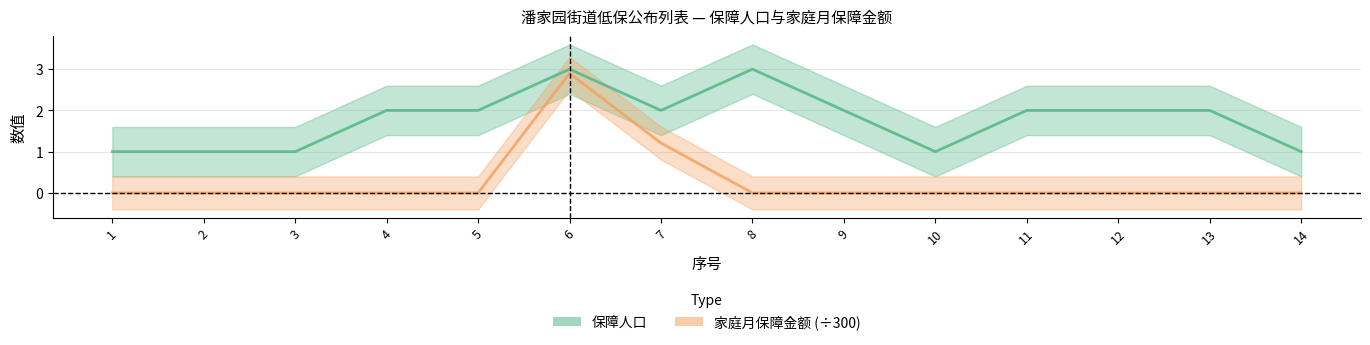

Rank the series by their maximum value, from highest to lowest.

保障人口, 家庭月保障金额